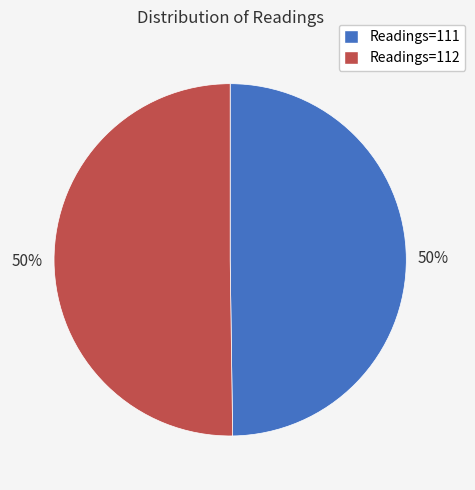

To the nearest percent, what is the average slice percentage?

50%